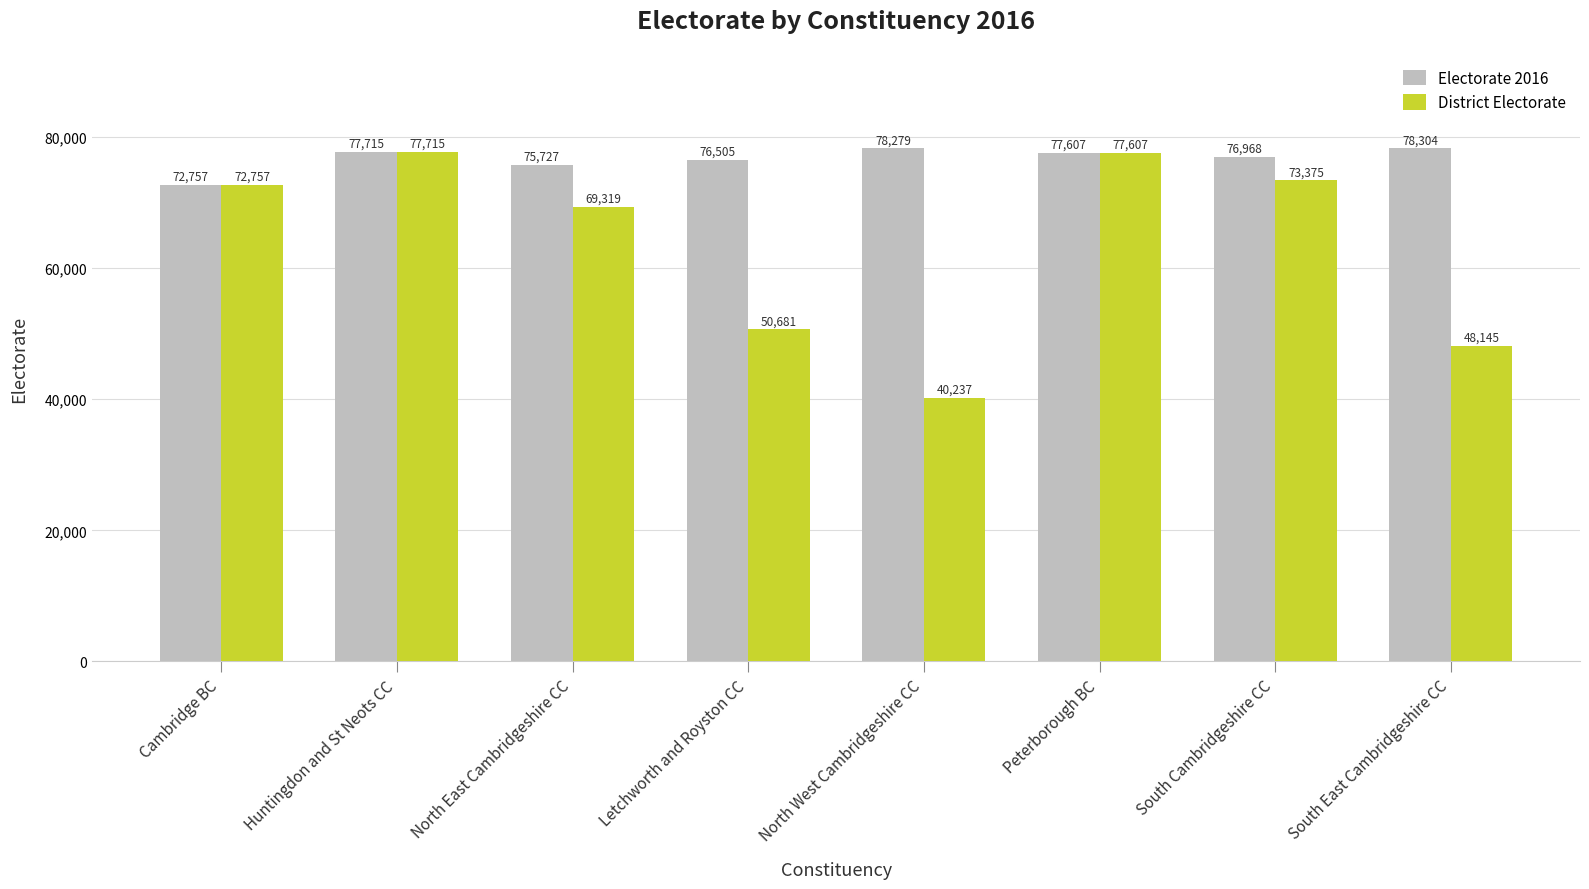

Which series has the largest range (max minus min)?

District Electorate